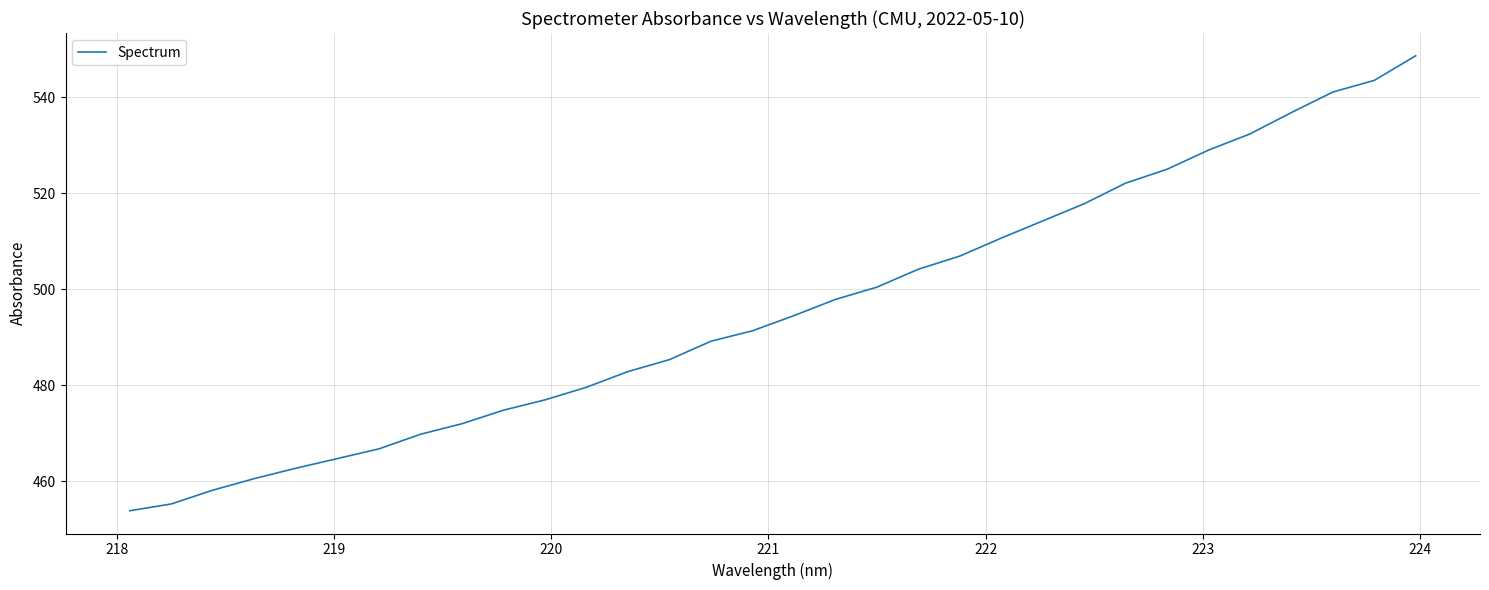

What is the smallest value displayed?

453.8